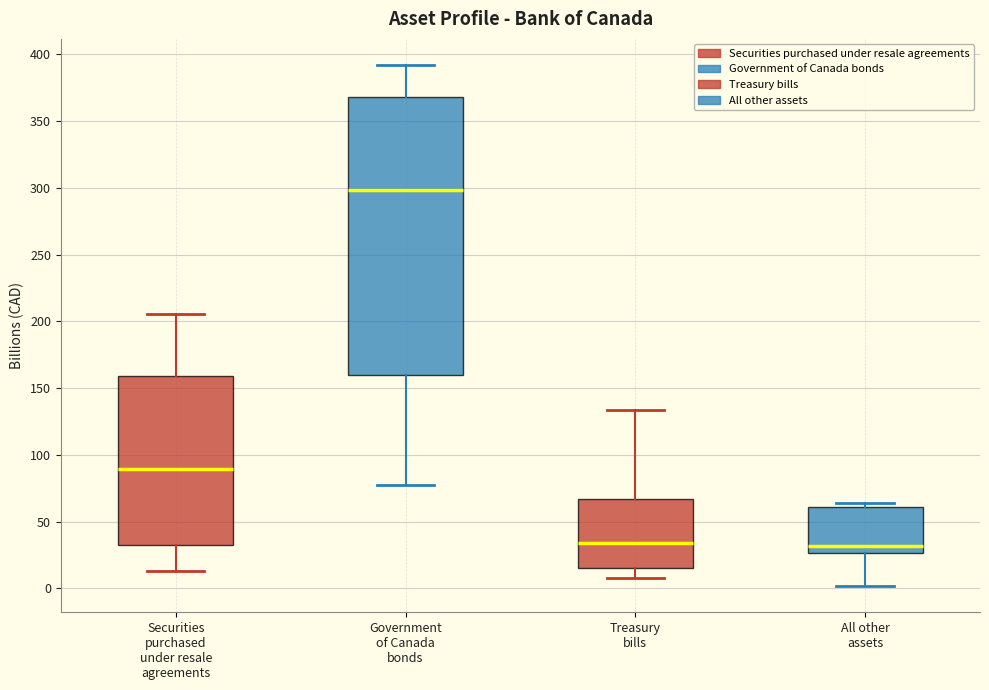

Comparing the boxes themselves (not the whiskers), which one is the tallest?

Government of Canada bonds